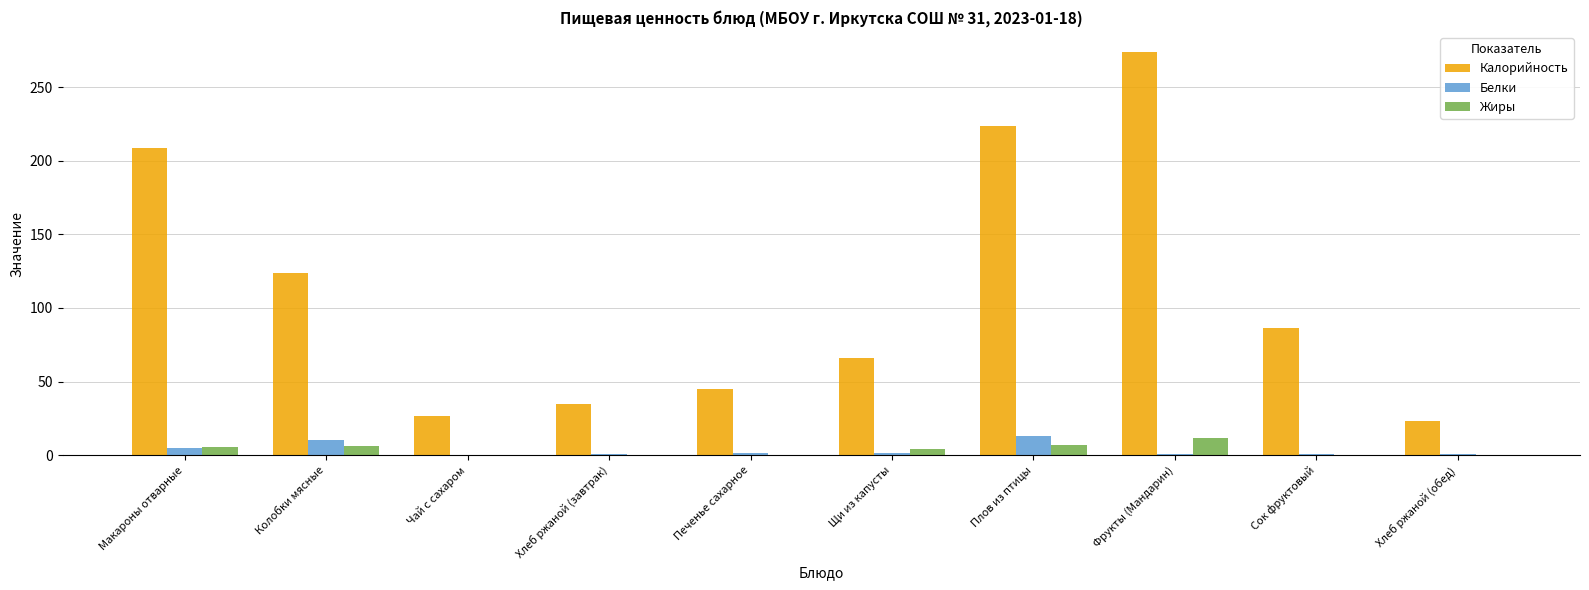

Between Фрукты (Мандарин) and Сок фруктовый, which series saw the biggest shift?

Калорийность